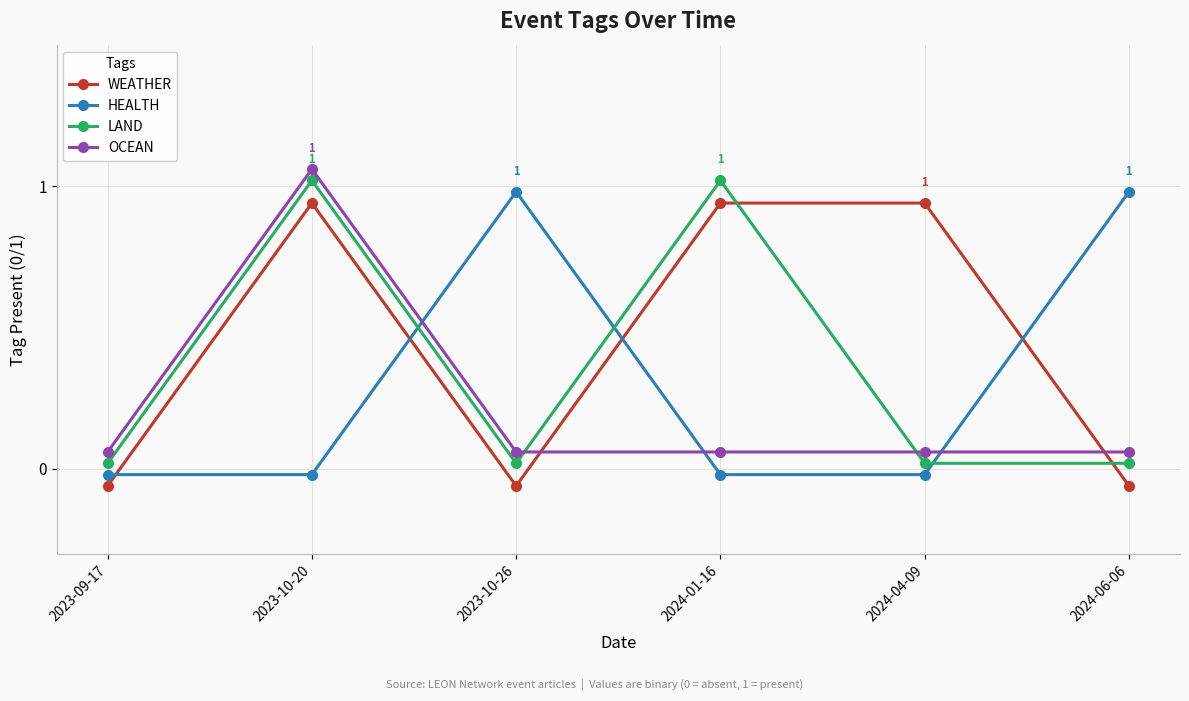

Which series ends up on top after the final intersection of HEALTH and OCEAN?

HEALTH